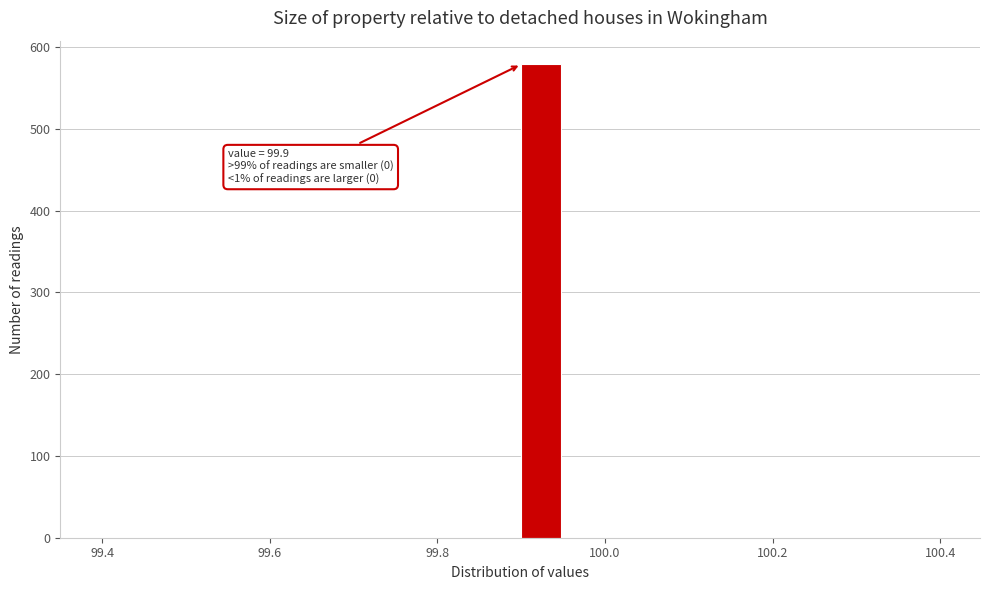

Around what value on the x-axis is the tallest bar? Give the approximate position of its centre, as read against the axis.

99.92